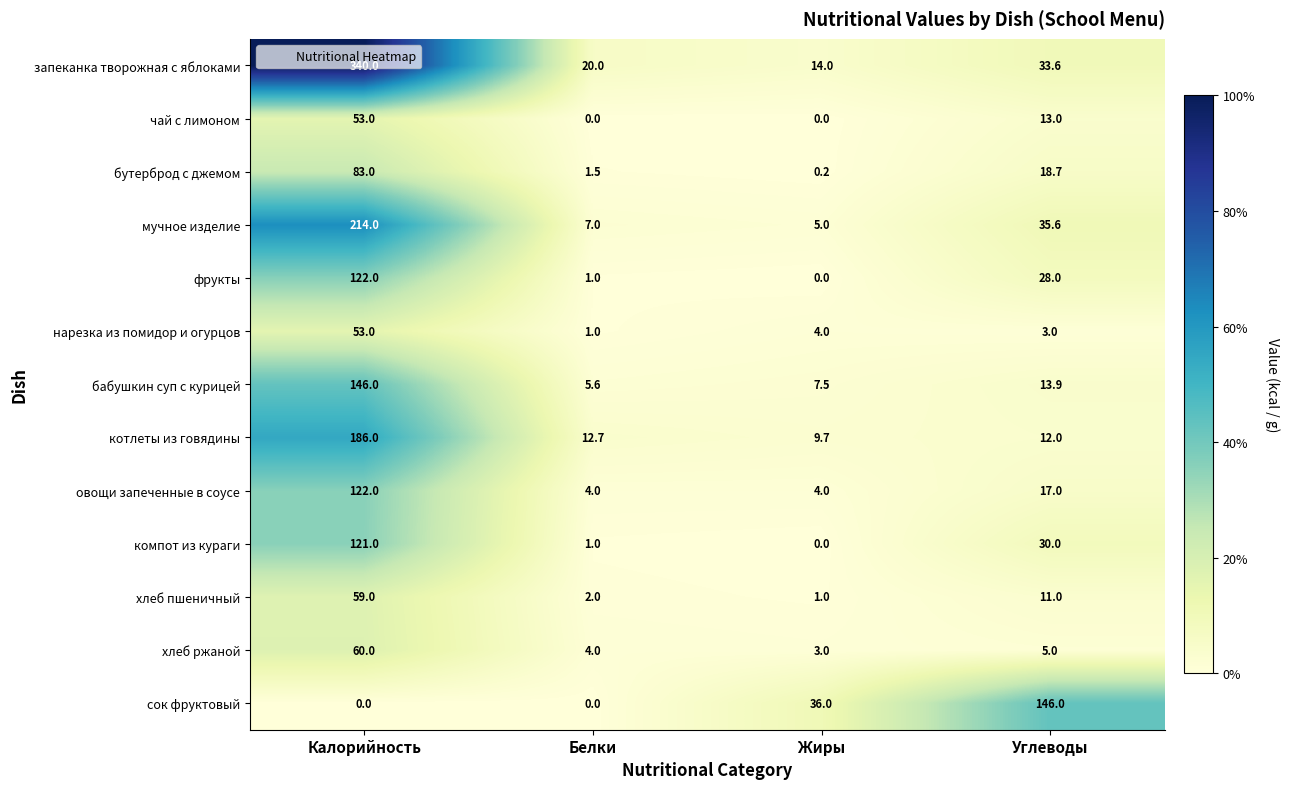

What value does the чай с лимоном series have at Калорийность?

53.0